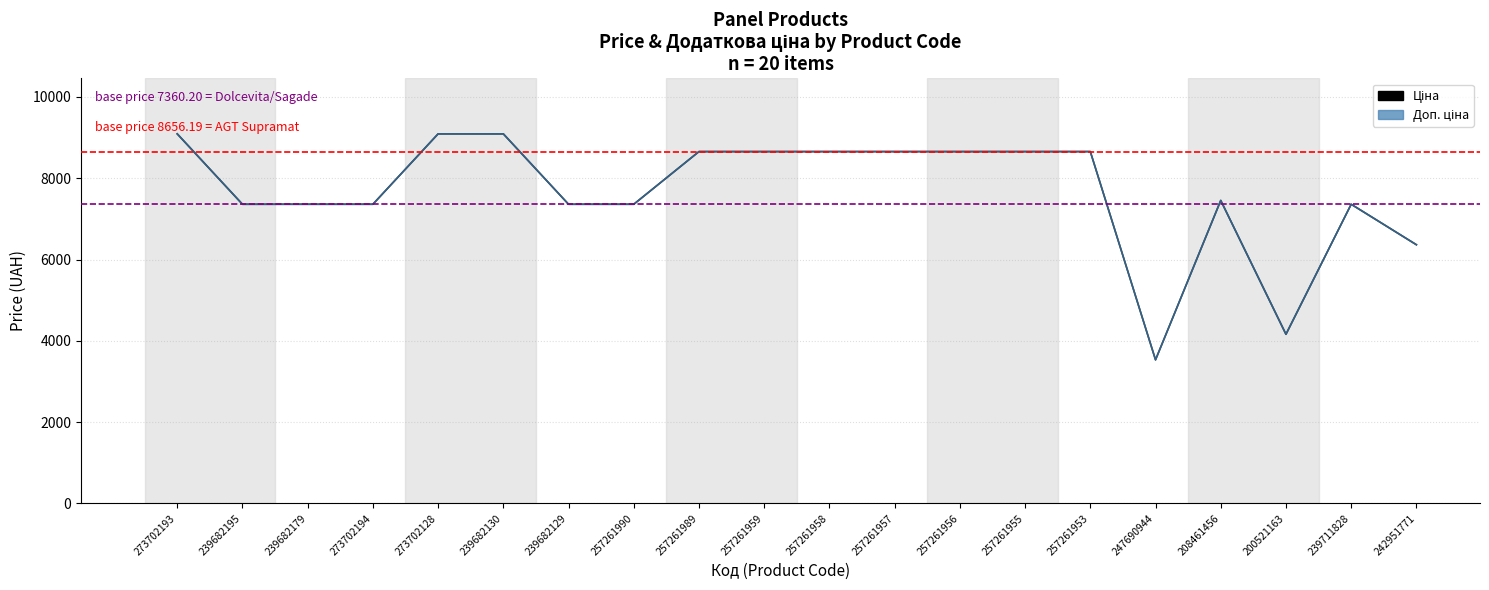

Between 273702193 and 257261989, which series saw the biggest shift?

Ціна